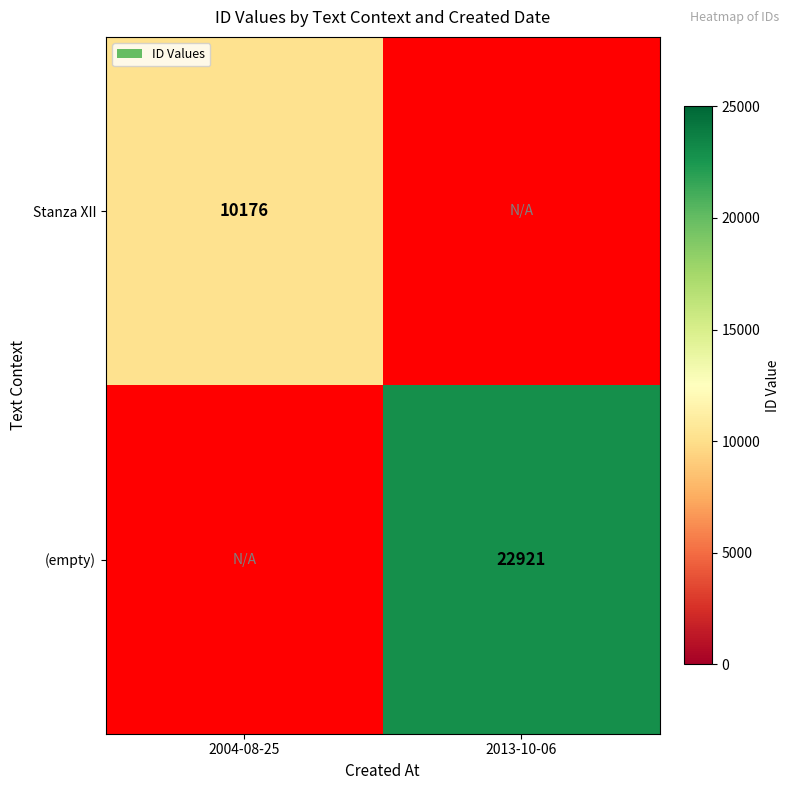

Count the number of data series in this chart.

2